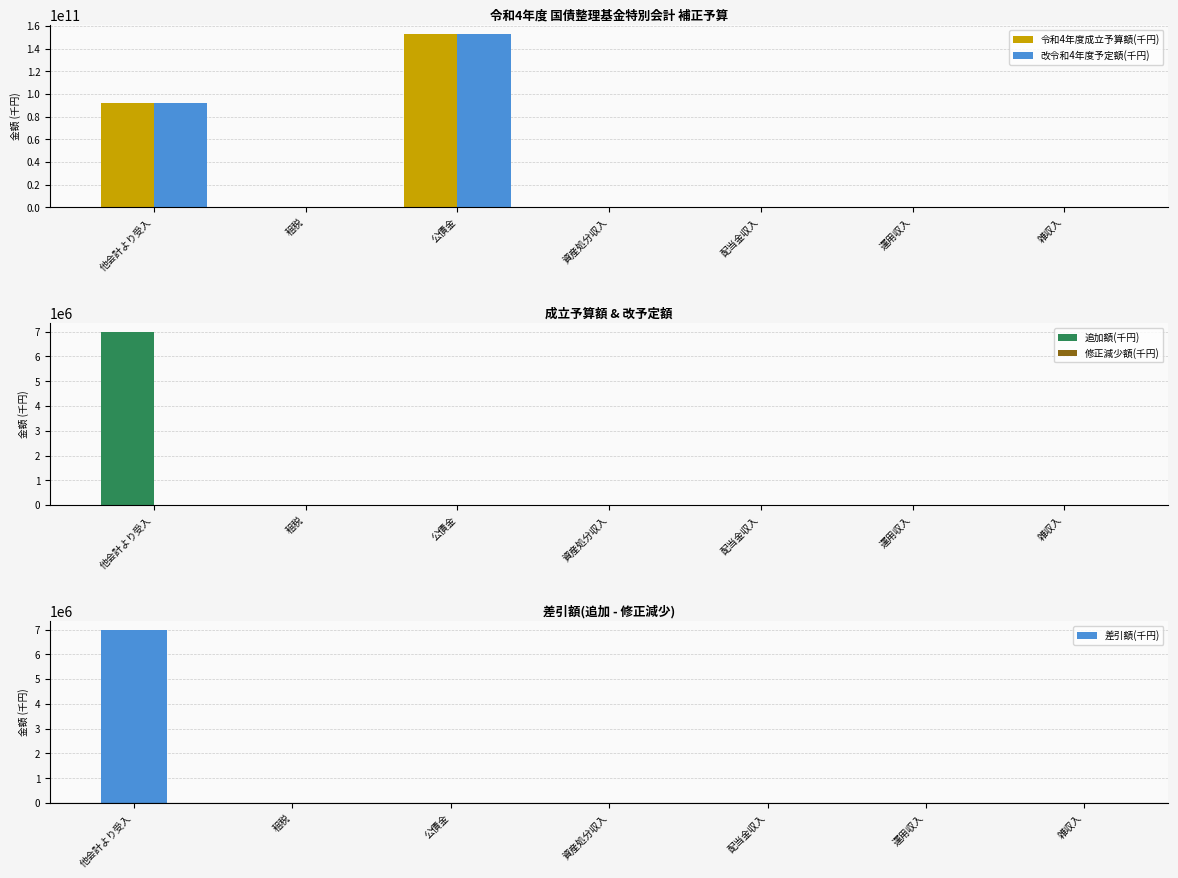

What is the total value across all series at 運用収入?

59972296